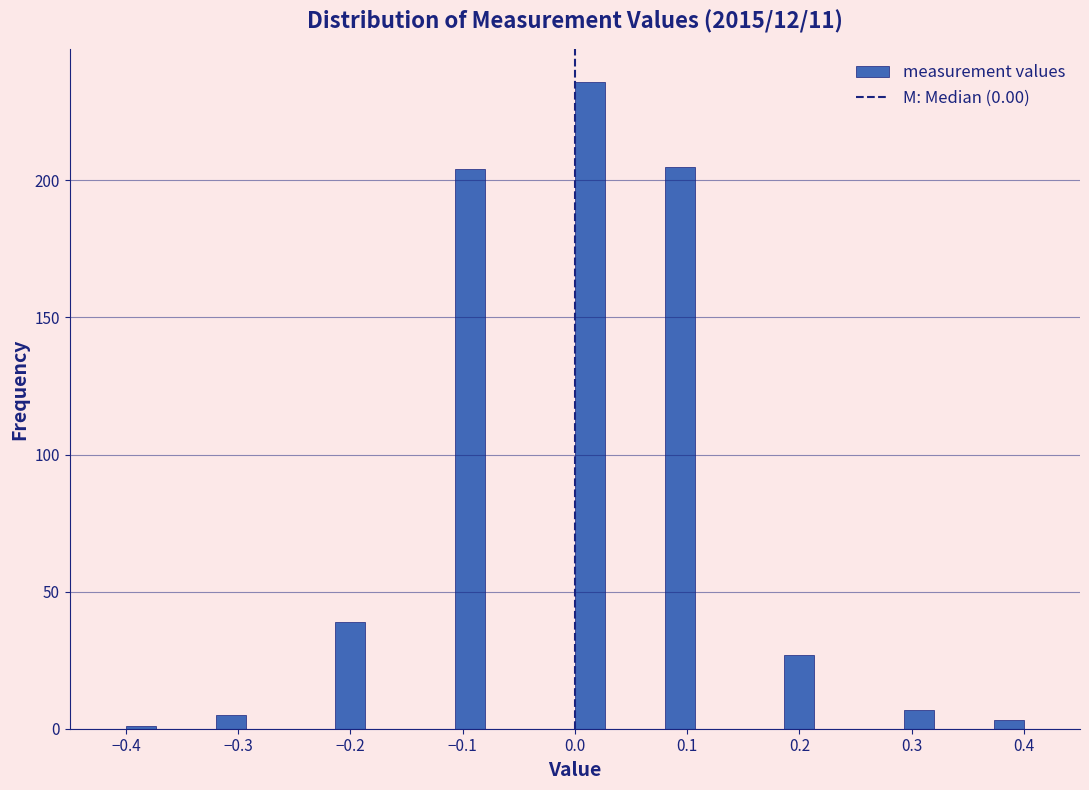

Around what value on the x-axis is the tallest bar? Give the approximate position of its centre, as read against the axis.

0.01